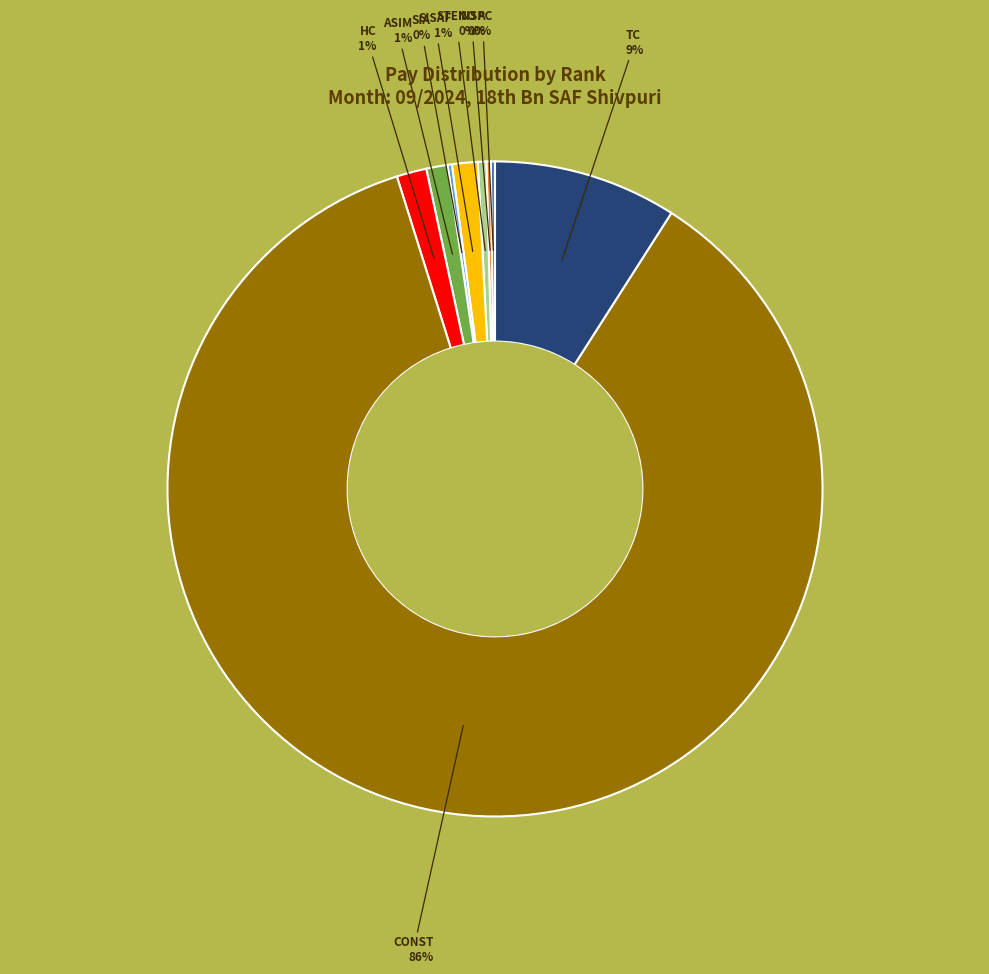

To the nearest percent, what is the average slice percentage?

11%